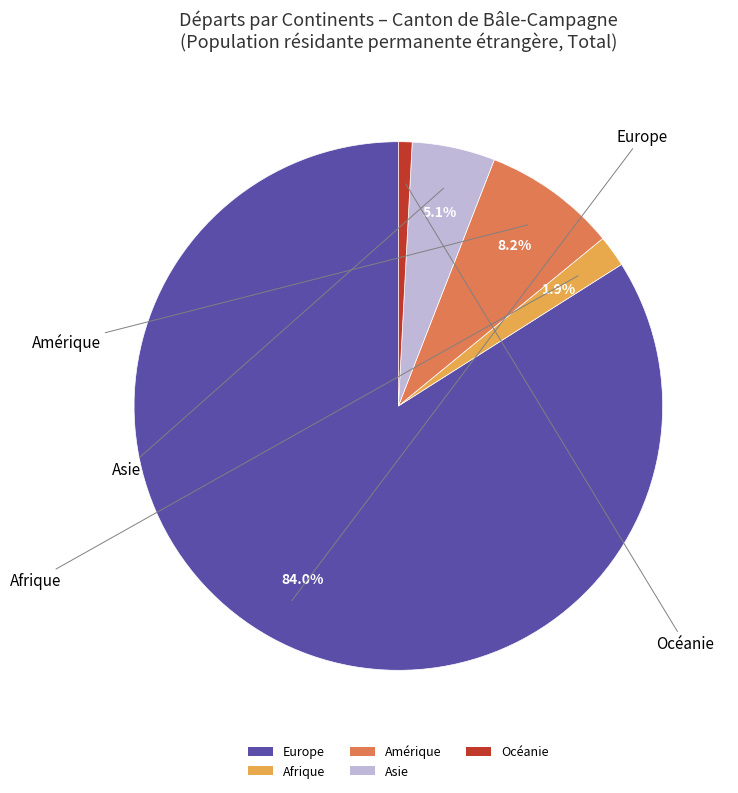

To the nearest percent, what is the combined percentage of Asie and Europe?

89%